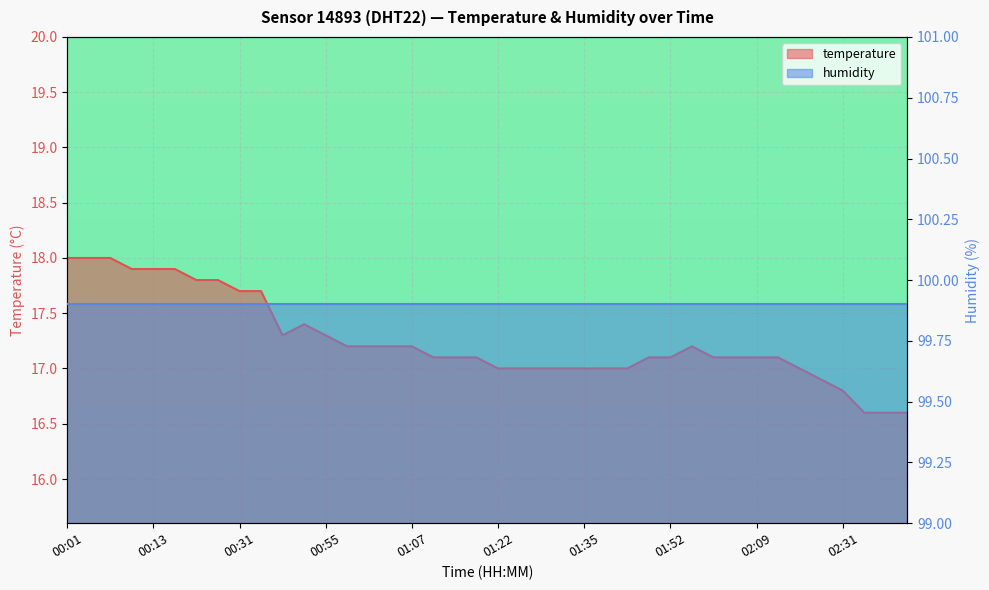

Reading left to right, what are all the values shown in this chart?

18.0	18.0	18.0	17.9	17.9	17.9	17.8	17.8	17.7	17.7	17.3	17.4	17.3	17.2	17.2	17.2	17.2	17.1	17.1	17.1	17.0	17.0	17.0	17.0	17.0	17.0	17.0	17.1	17.1	17.2	17.1	17.1	17.1	17.1	17.0	16.9	16.8	16.6	16.6	16.6